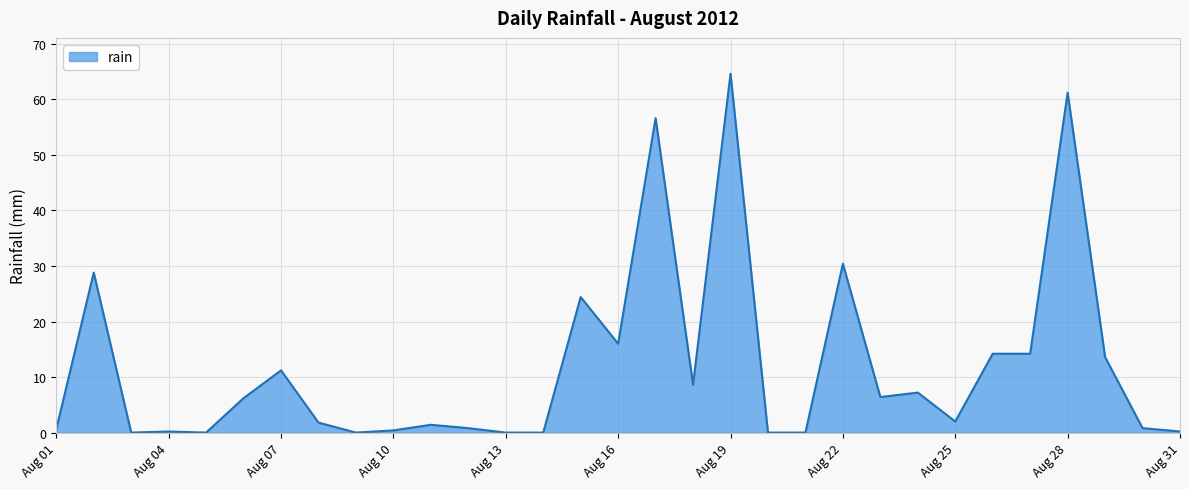

True or false: there are more than 1 points higher than both neighbors.

True